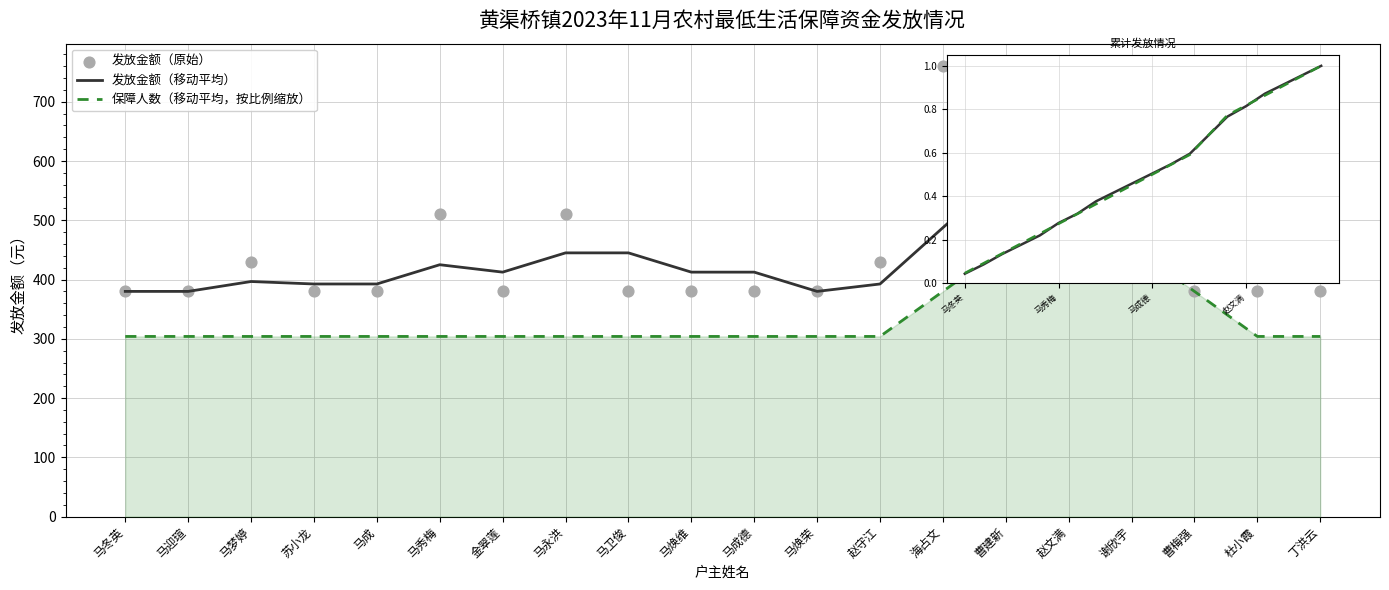

Which series has the largest Y range (max minus min)?

发放金额（原始）